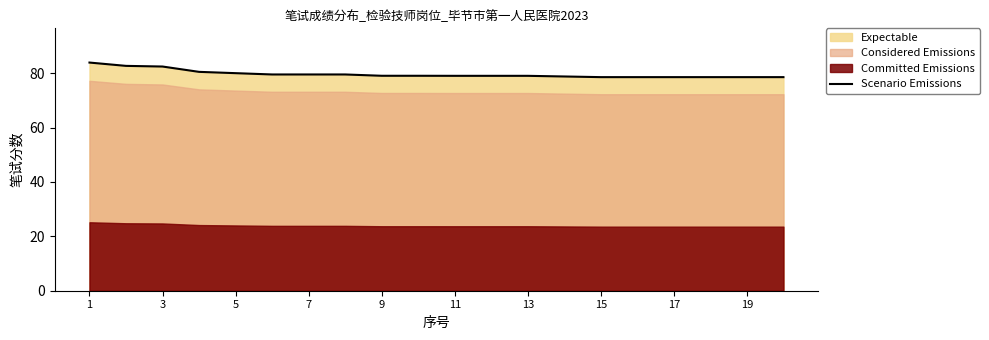

Is it true that Scenario Emissions equals 134.9 at 11?

False